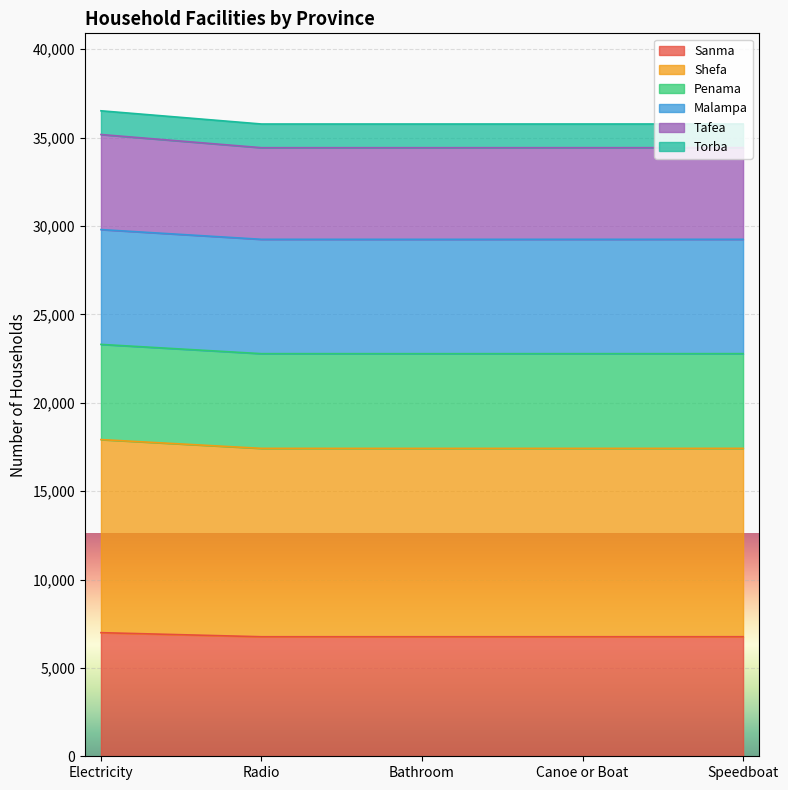

What is the difference between the Penama values at Speedboat and Bathroom?

2